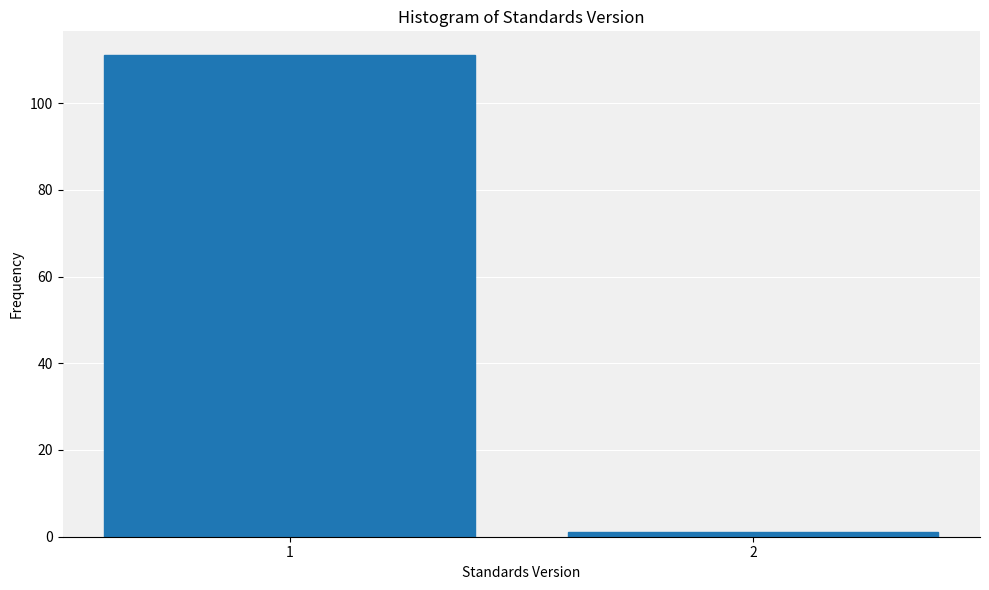

Reading left to right, extract all data points from this chart.

111	1